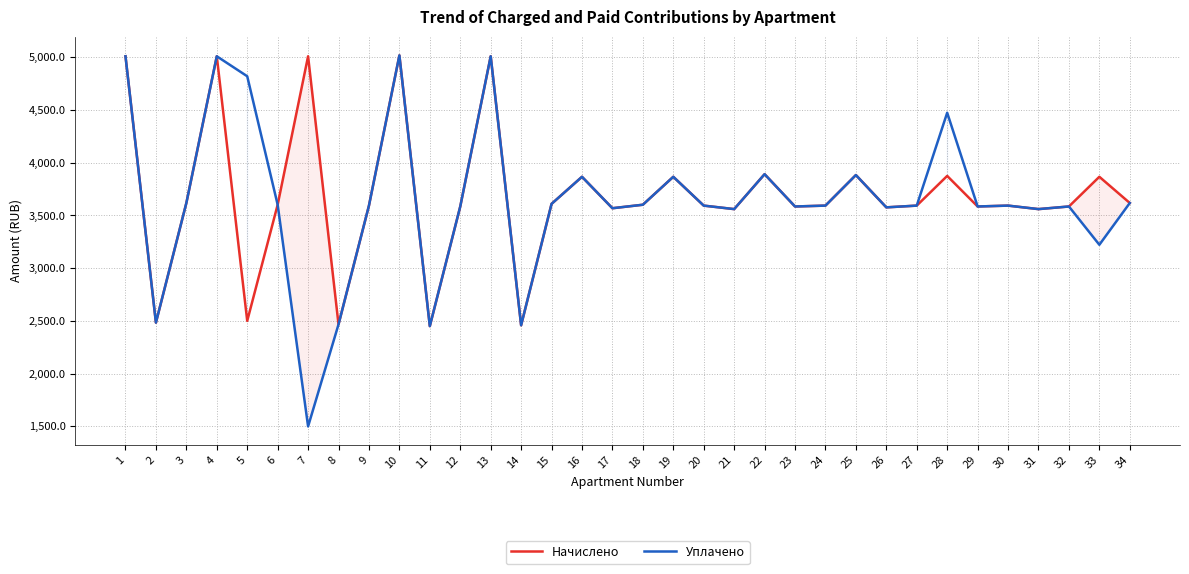

What is the difference between the maximum and minimum values in the Уплачено series?

3517.7